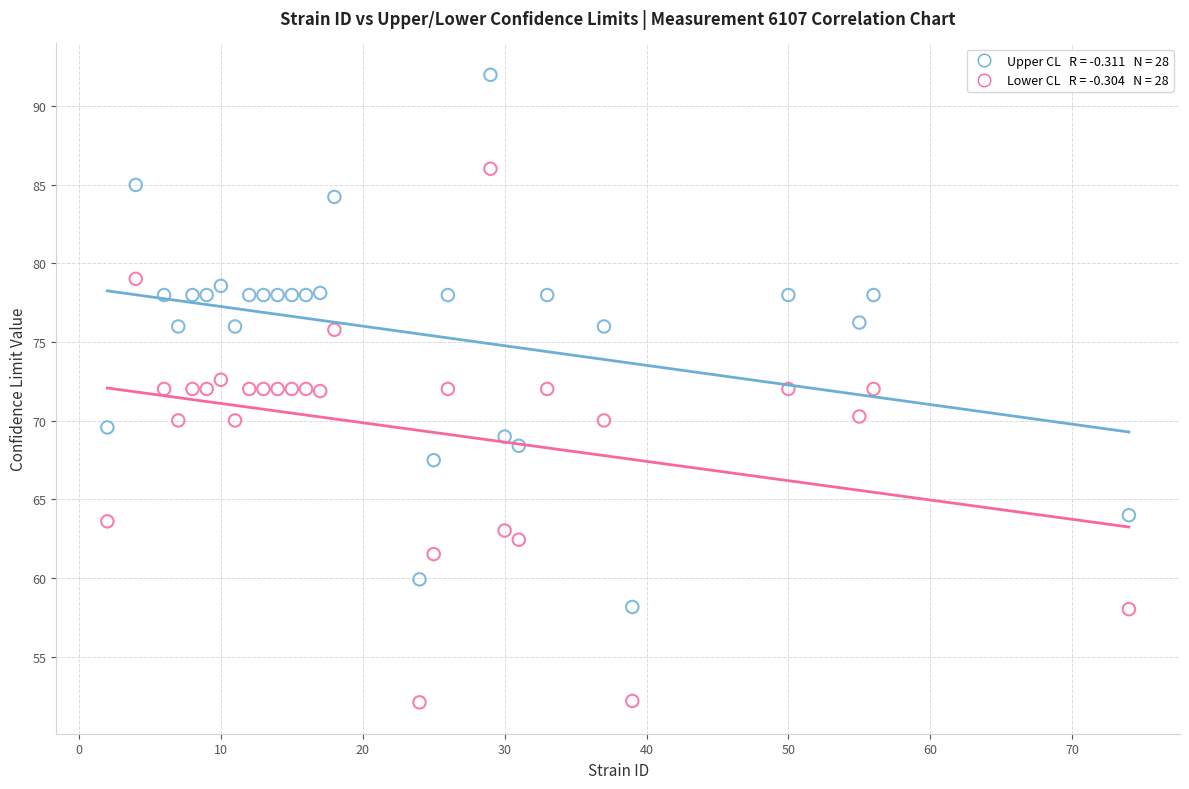

Across all data points, what is the range of X values (max minus min)?

72.0